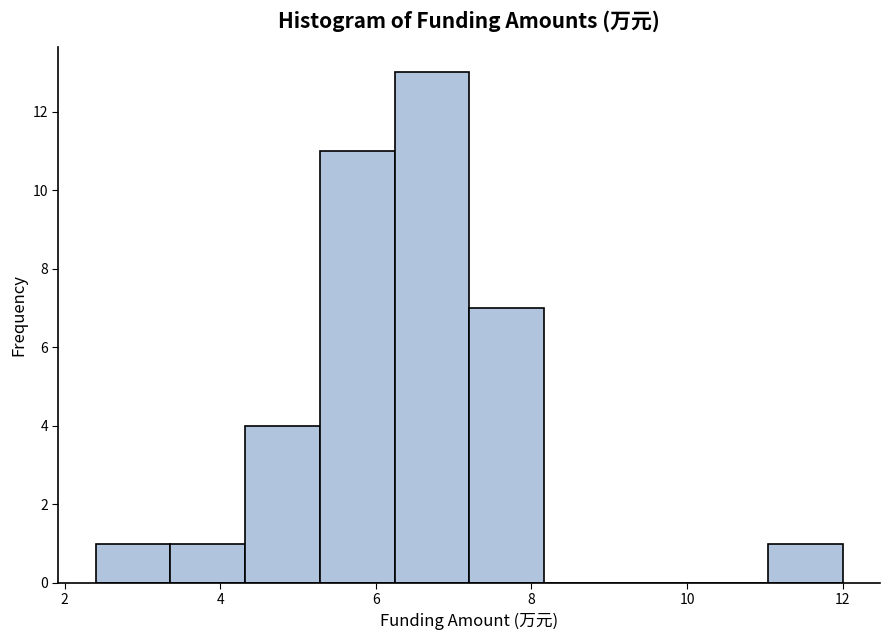

Which range on the x-axis has the tallest bar?

6.24 to 7.20